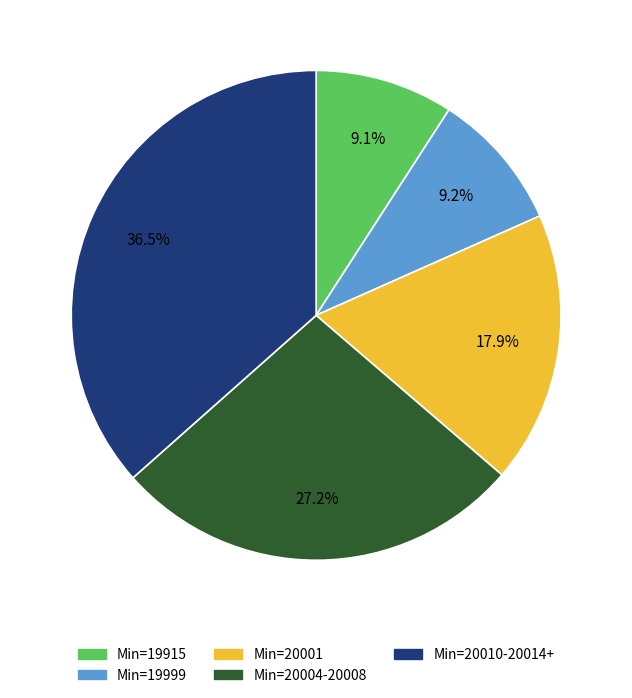

How many slices are in this pie chart?

5